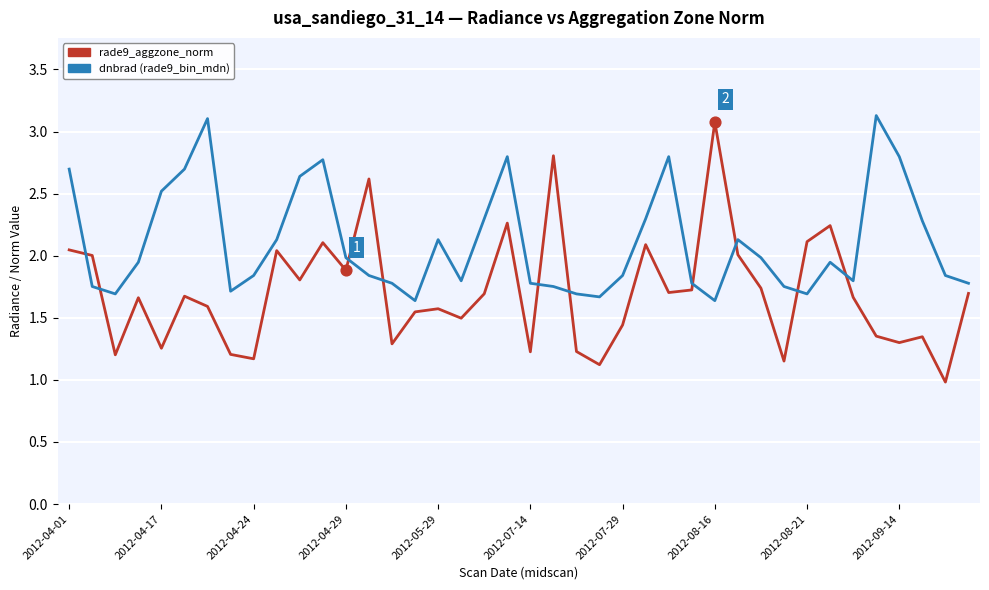

What is the minimum value shown in the chart?

1.0